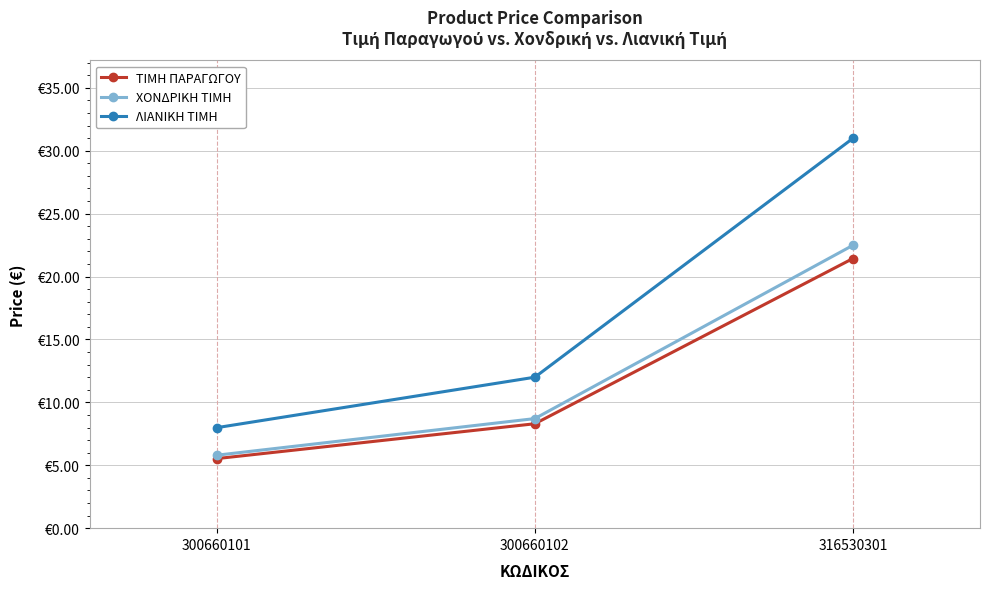

What is the difference between the maximum and minimum values in the ΛΙΑΝΙΚΗ ΤΙΜΗ series?

23.0